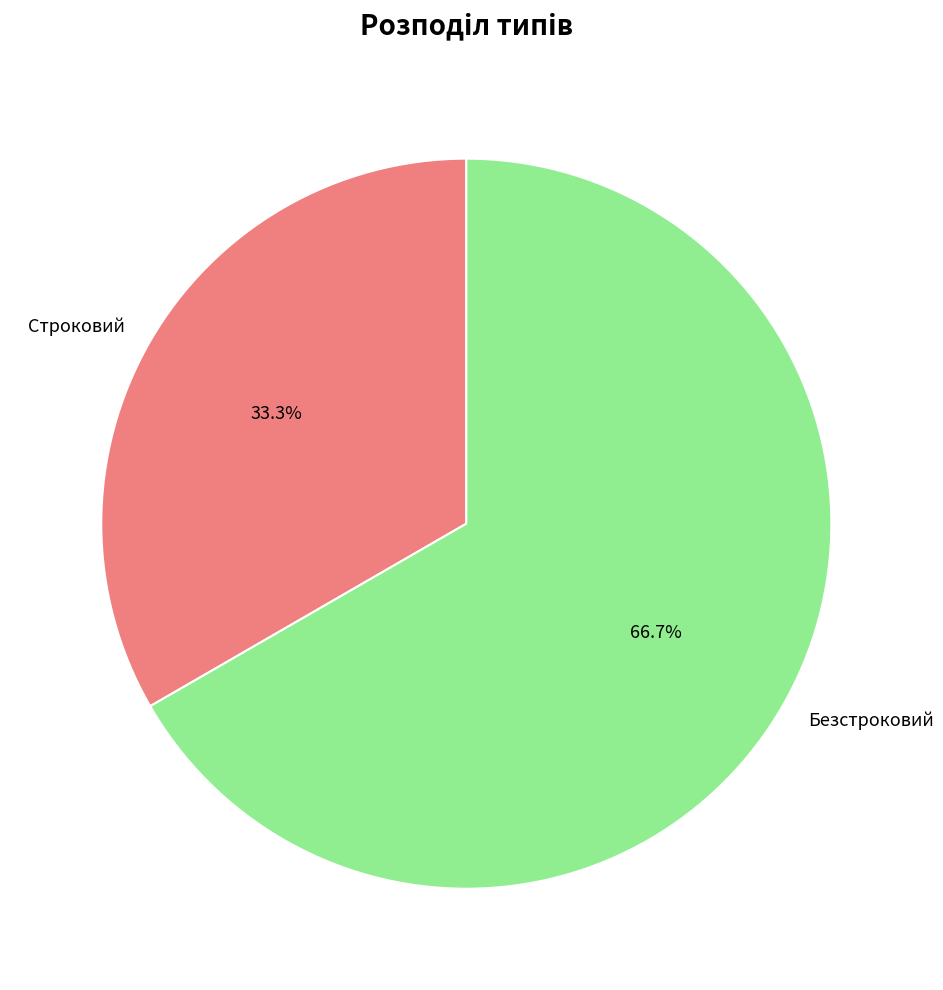

Which category has the smallest portion of the pie?

Строковий